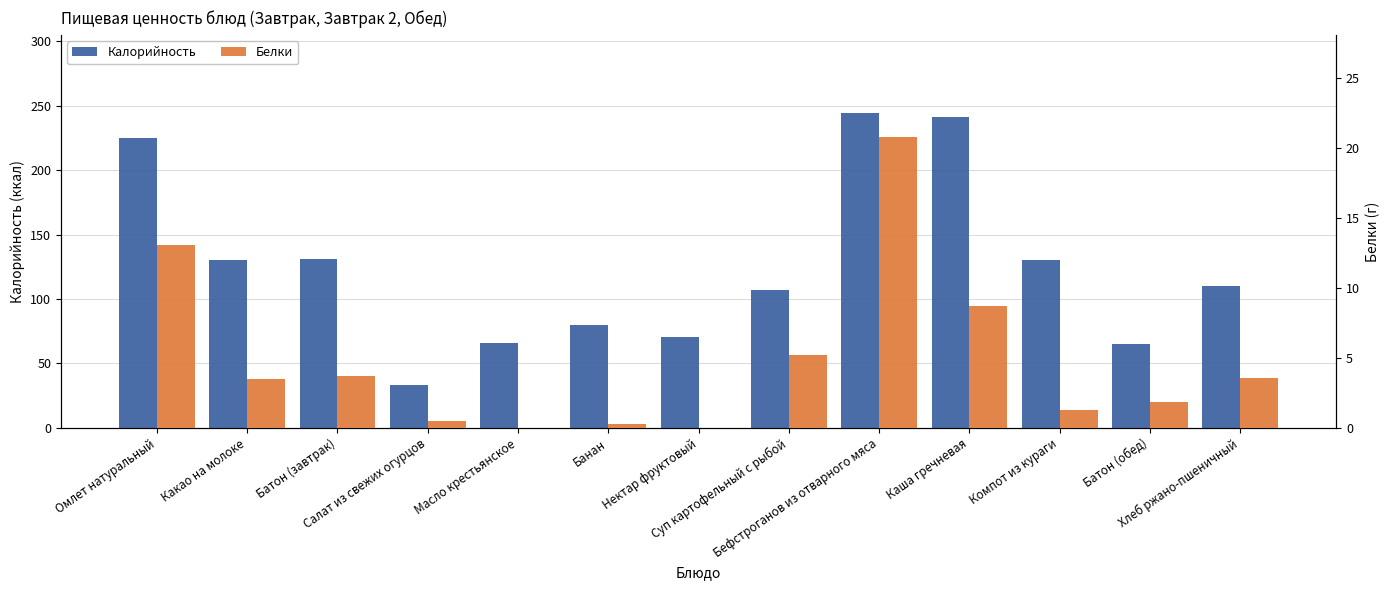

Which category has the lowest value in the Калорийность series?

Салат из свежих огурцов